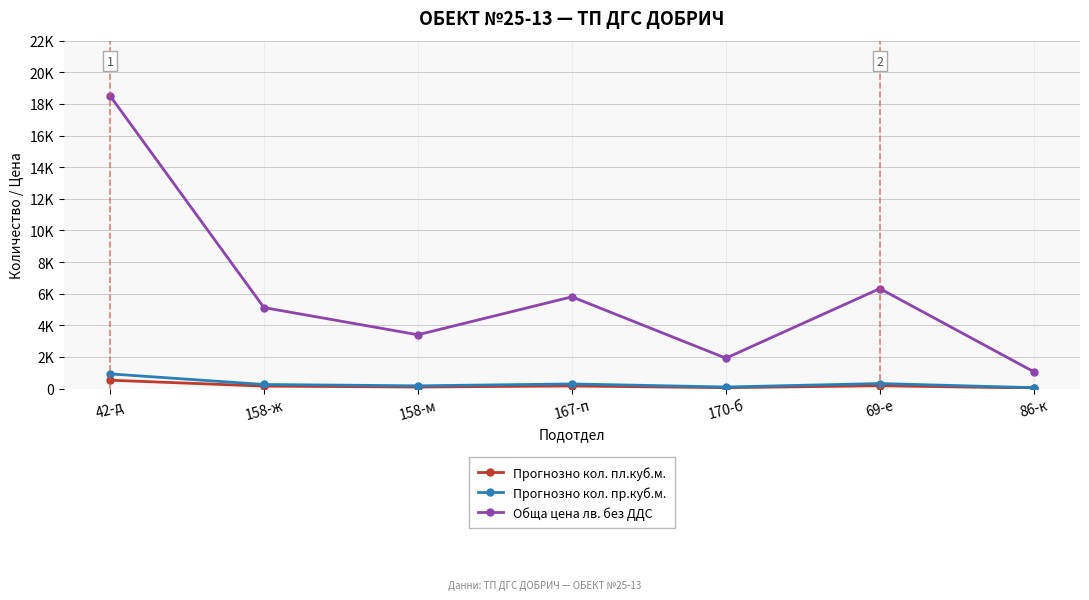

The Прогнозно кол. пл.куб.м. series shows 527 at 42-д. True or false?

True